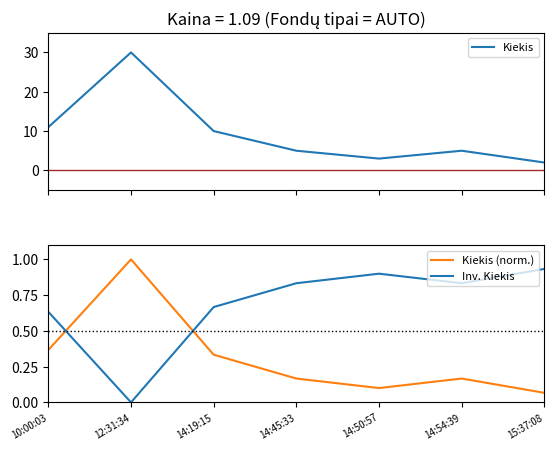

Reading left to right, what are all the values shown in this chart?

Kiekis: 11.0	30.0	10.0	5.0	3.0	5.0	2.0
Kiekis (norm.): 0.4	1.0	0.3	0.2	0.1	0.2	0.1
Inv. Kiekis: 0.6	0.0	0.7	0.8	0.9	0.8	0.9